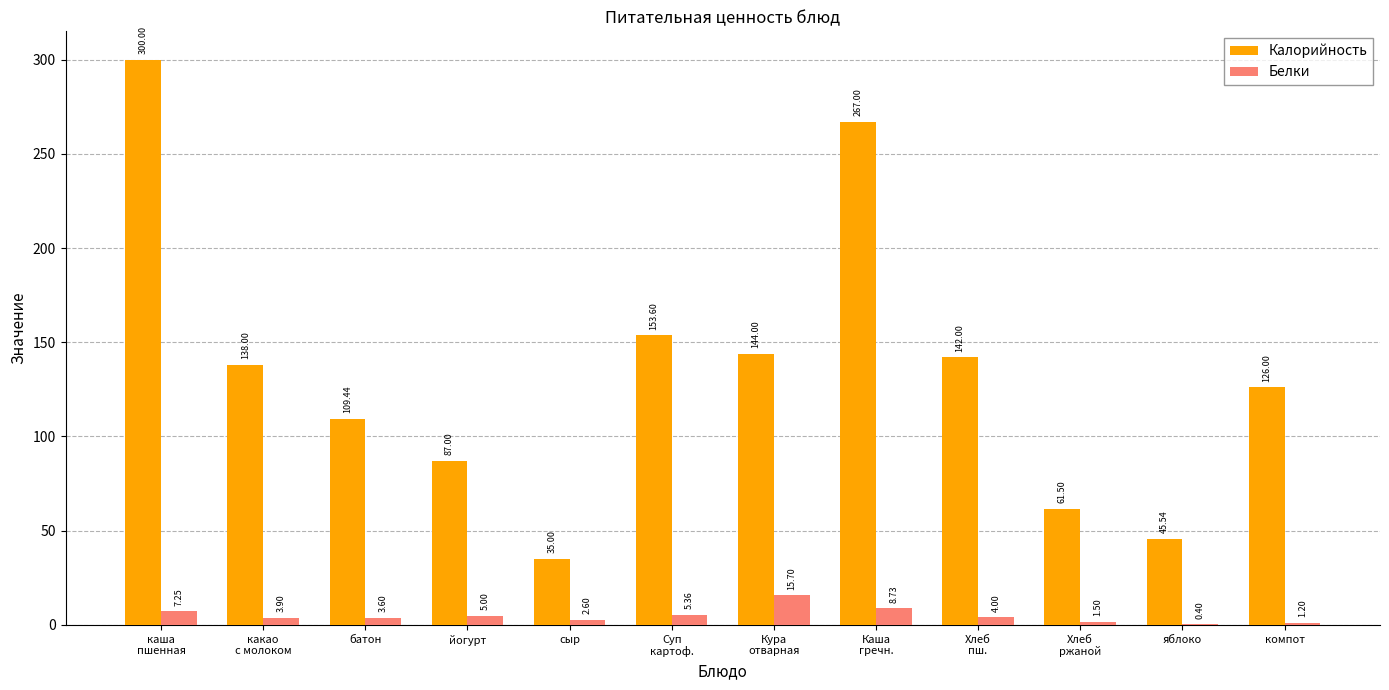

What is the spread (max minus min) of values at яблоко?

45.1